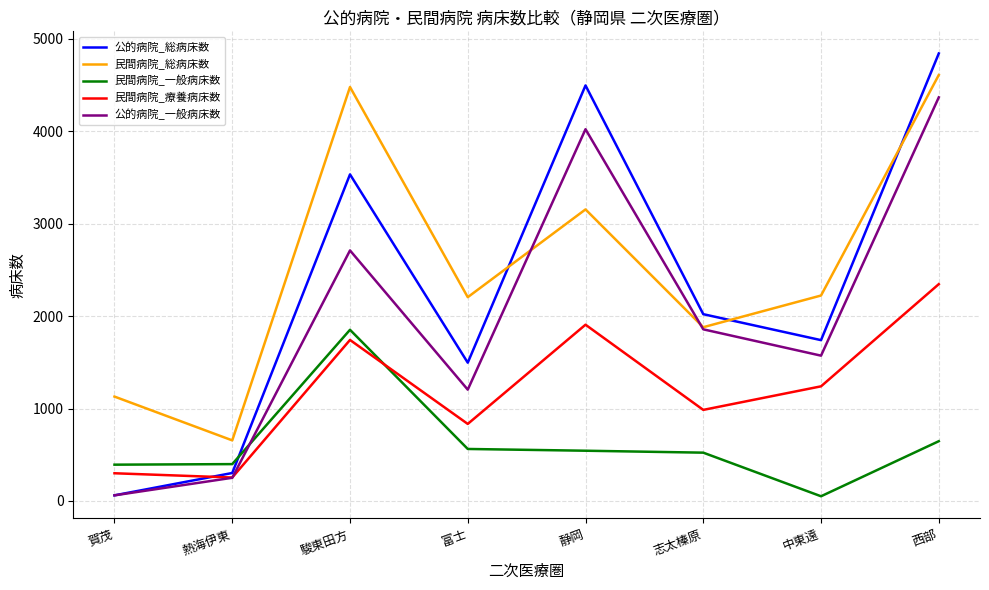

What is the difference between the 民間病院_療養病床数 values at 志太榛原 and 静岡?

922